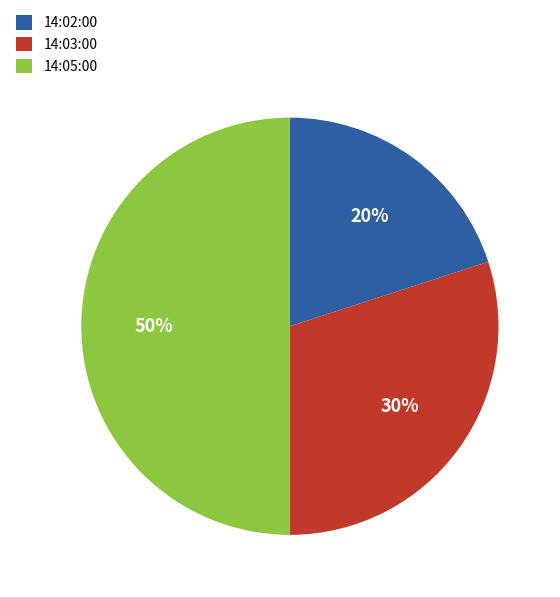

To the nearest percent, what is the combined percentage of 14:02:00 and 14:05:00?

70%